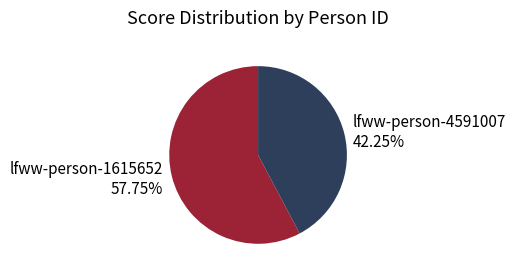

Is it true that lfww-person-4591007 is 32% of the pie?

False